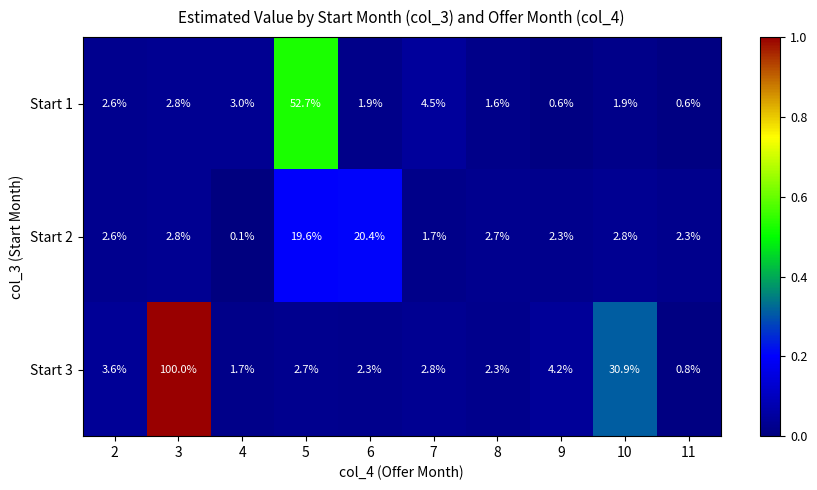

The value of Start 3 at 2 is 3.6. True or false?

True